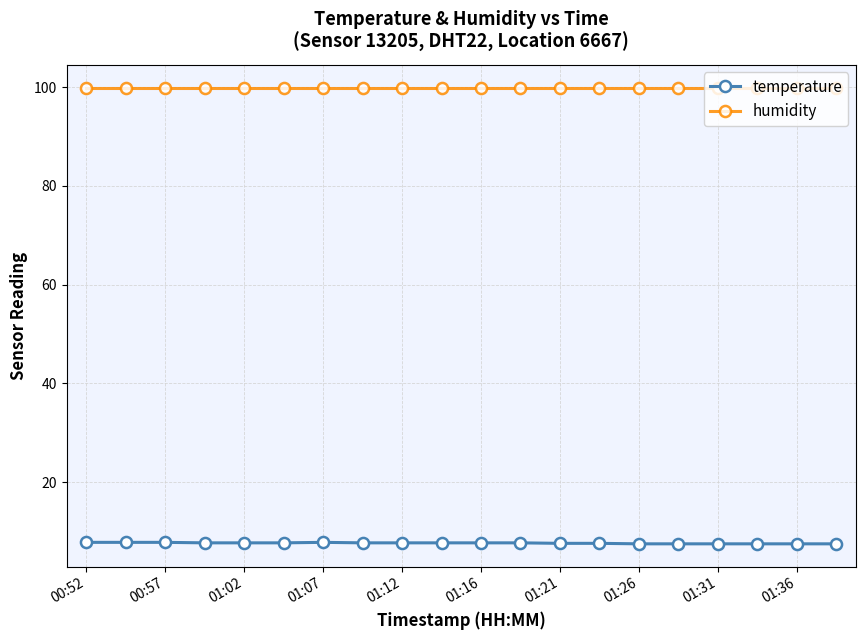

What is the value of the humidity point at the 9th from the left?

99.9